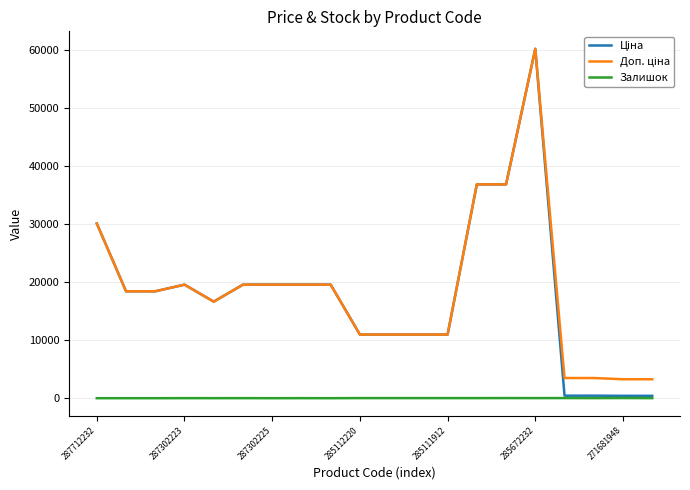

Does the chart display data point markers on the line(s)?

No